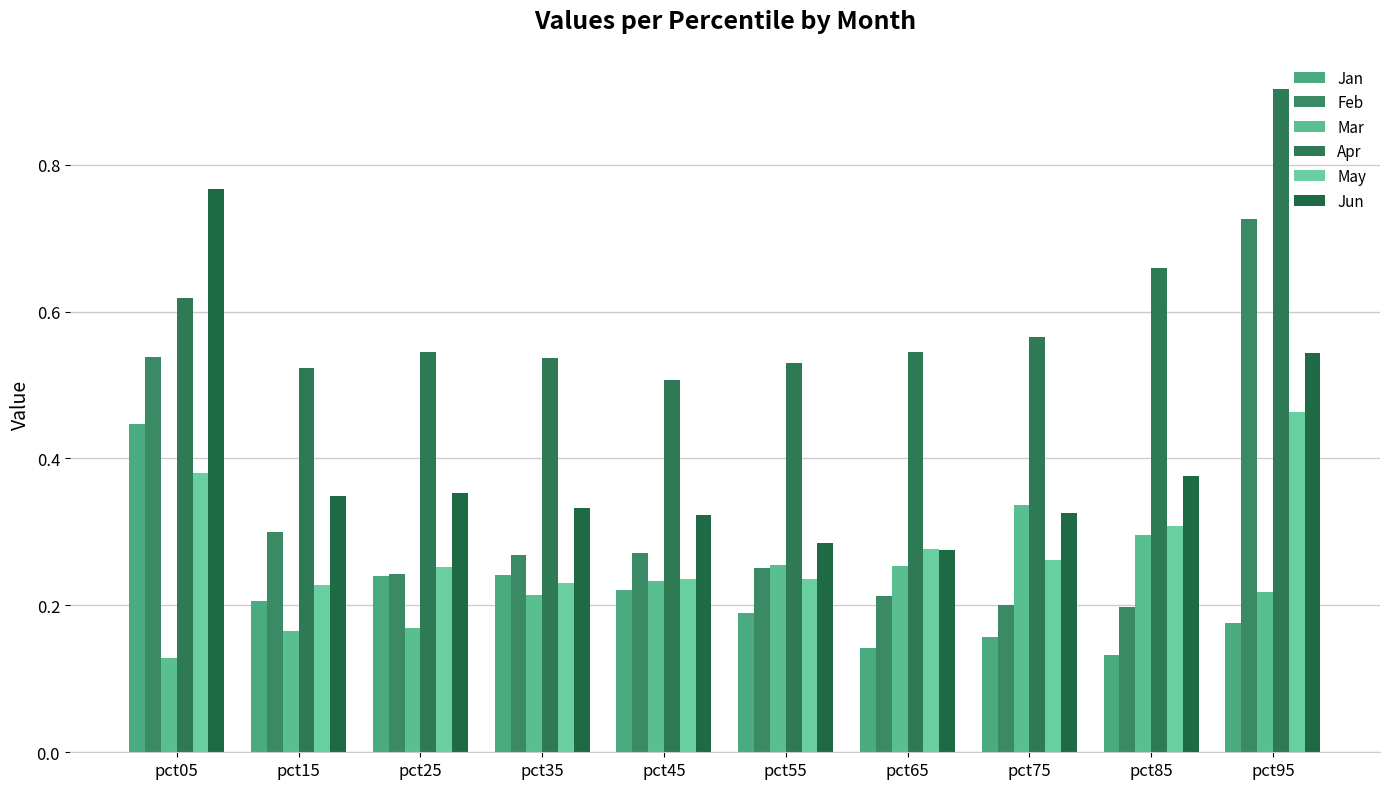

At pct55, list the series in order from largest to smallest.

Apr, Jun, Mar, Feb, May, Jan